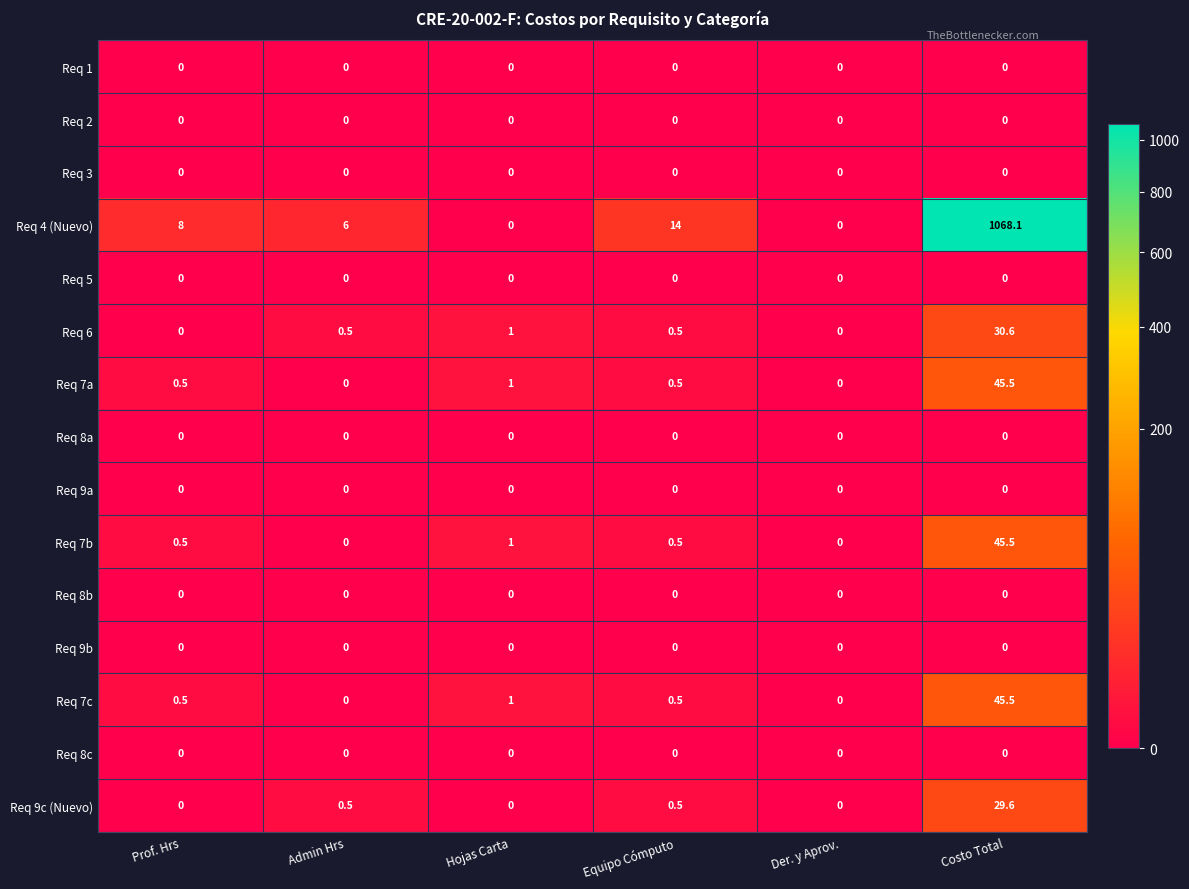

Which series has the widest spread of values?

Req 4 (Nuevo)